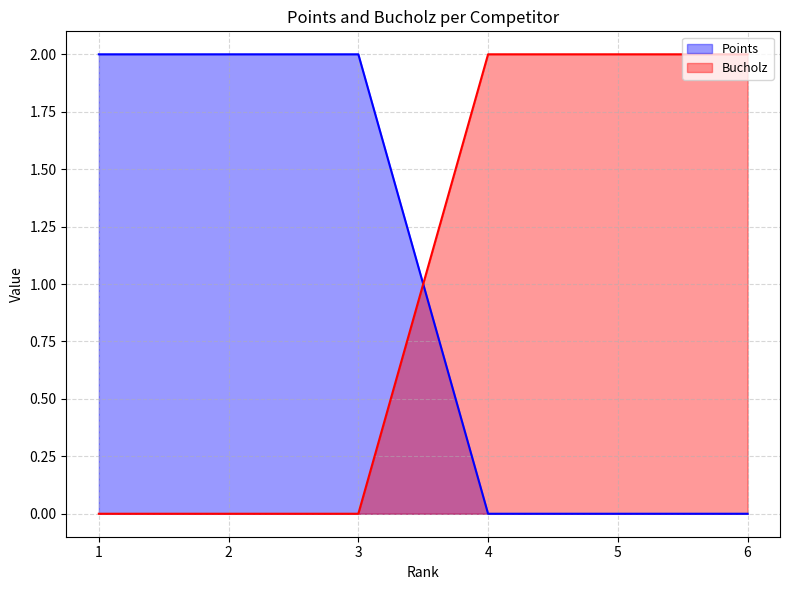

Which series has the largest total across all categories?

Points